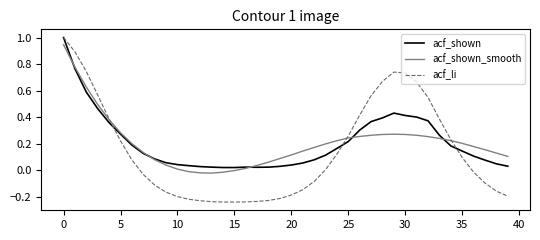

Which series has the largest range (max minus min)?

acf_li